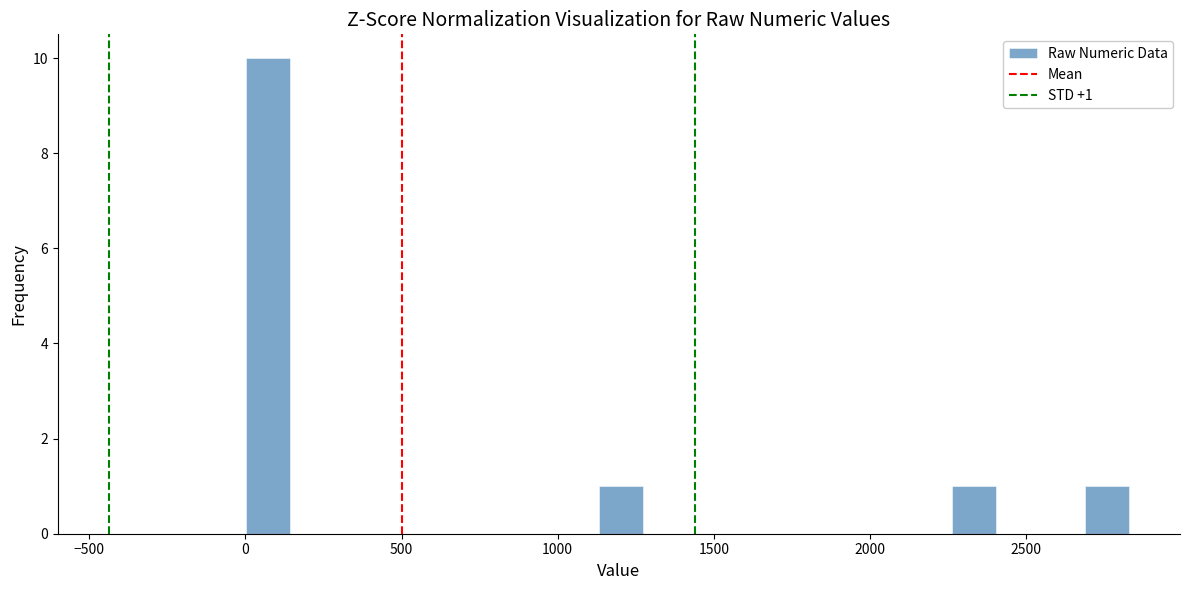

Read against the x-axis, roughly where is the centre of the tallest bar?

50